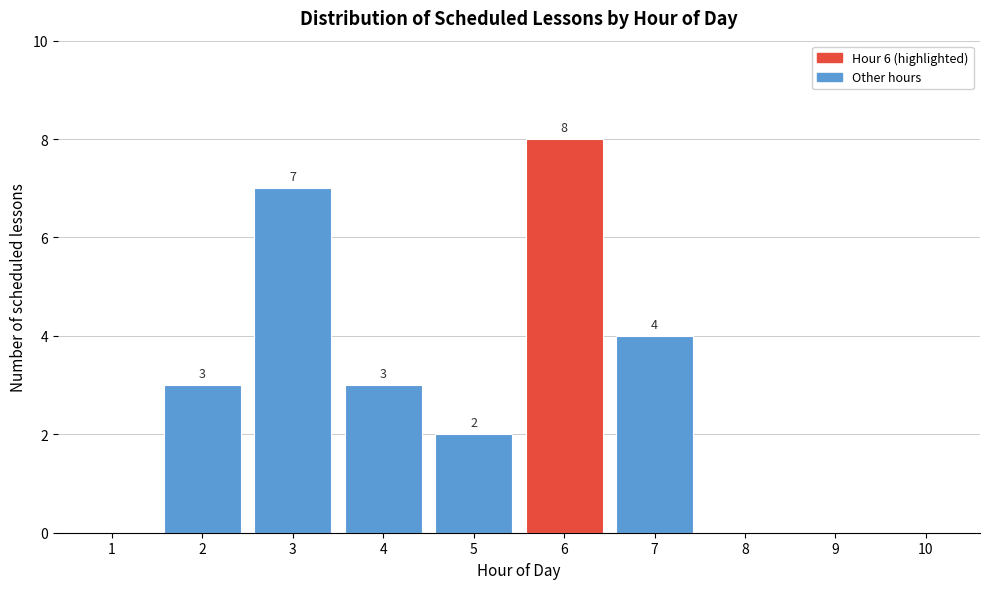

Reading left to right, list all the values displayed in this chart.

1=0	2=3	3=7	4=3	5=2	6=8	7=4	8=0	9=0	10=0